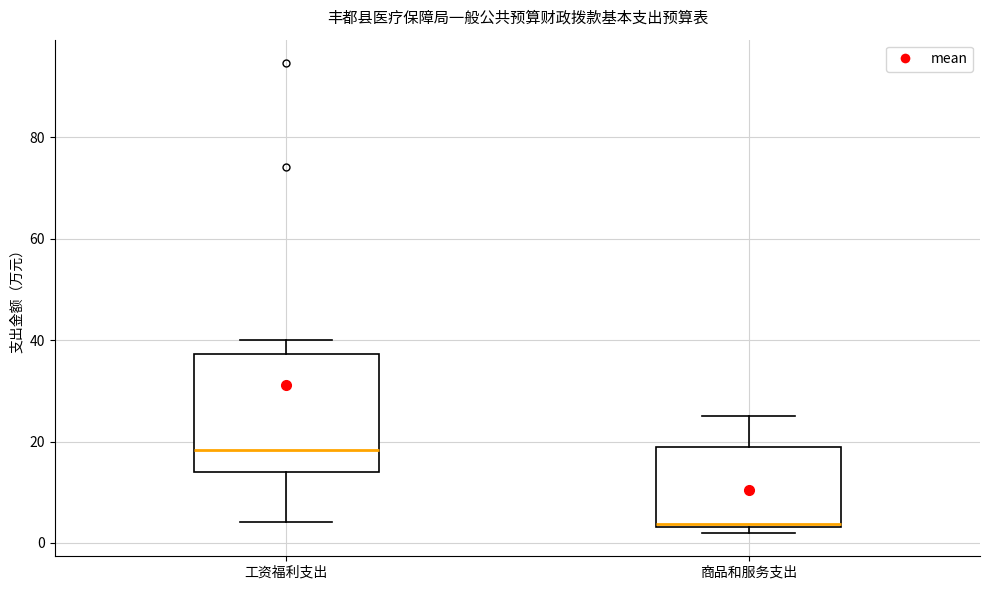

Comparing the boxes themselves (not the whiskers), which one is the tallest?

工资福利支出